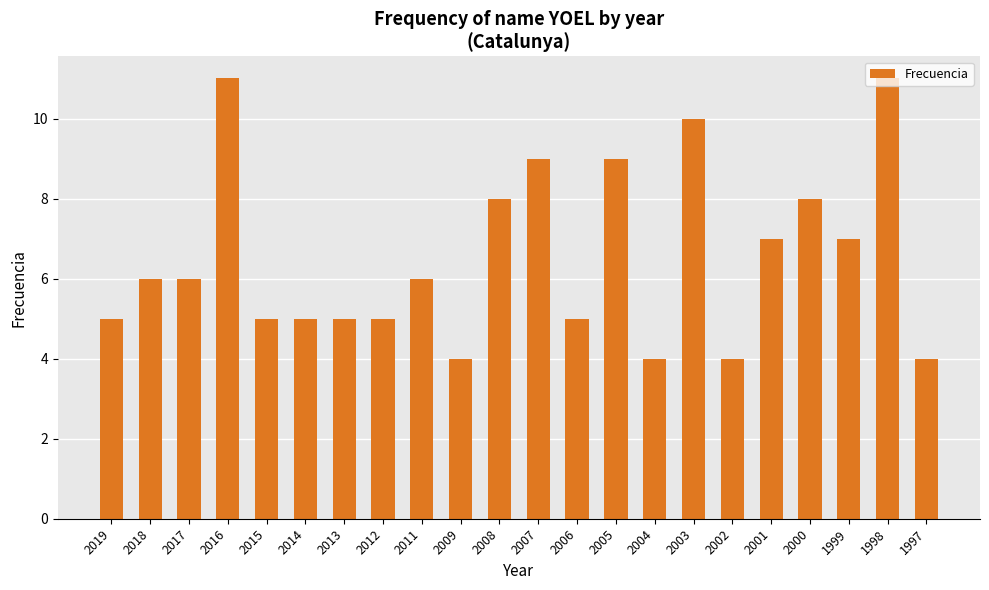

Reading left to right, extract all data points from this chart.

5	6	6	11	5	5	5	5	6	4	8	9	5	9	4	10	4	7	8	7	11	4